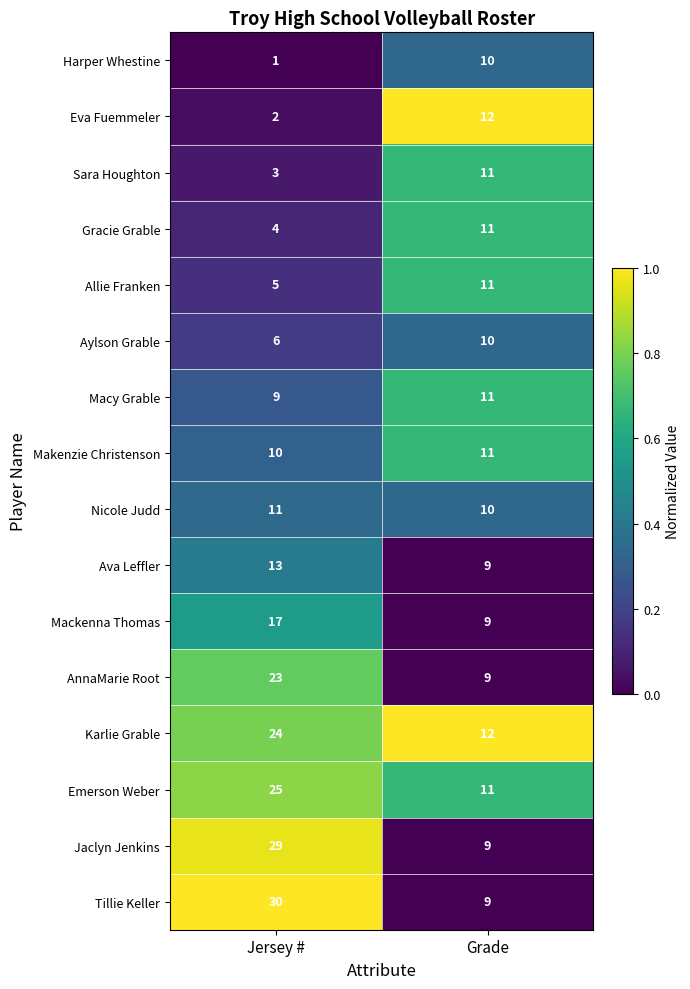

List the labels in order of Emerson Weber value, largest first.

Jersey #, Grade